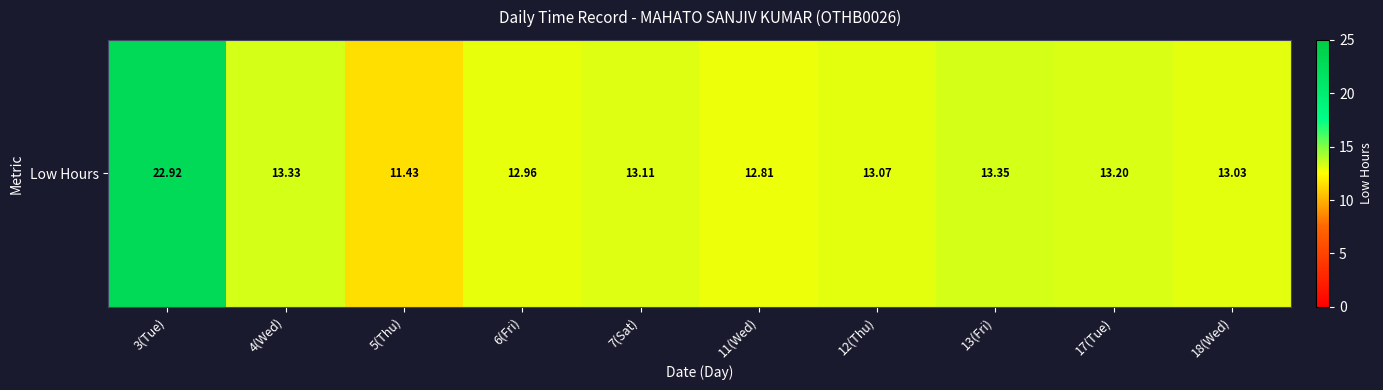

How many values are below 13?

3